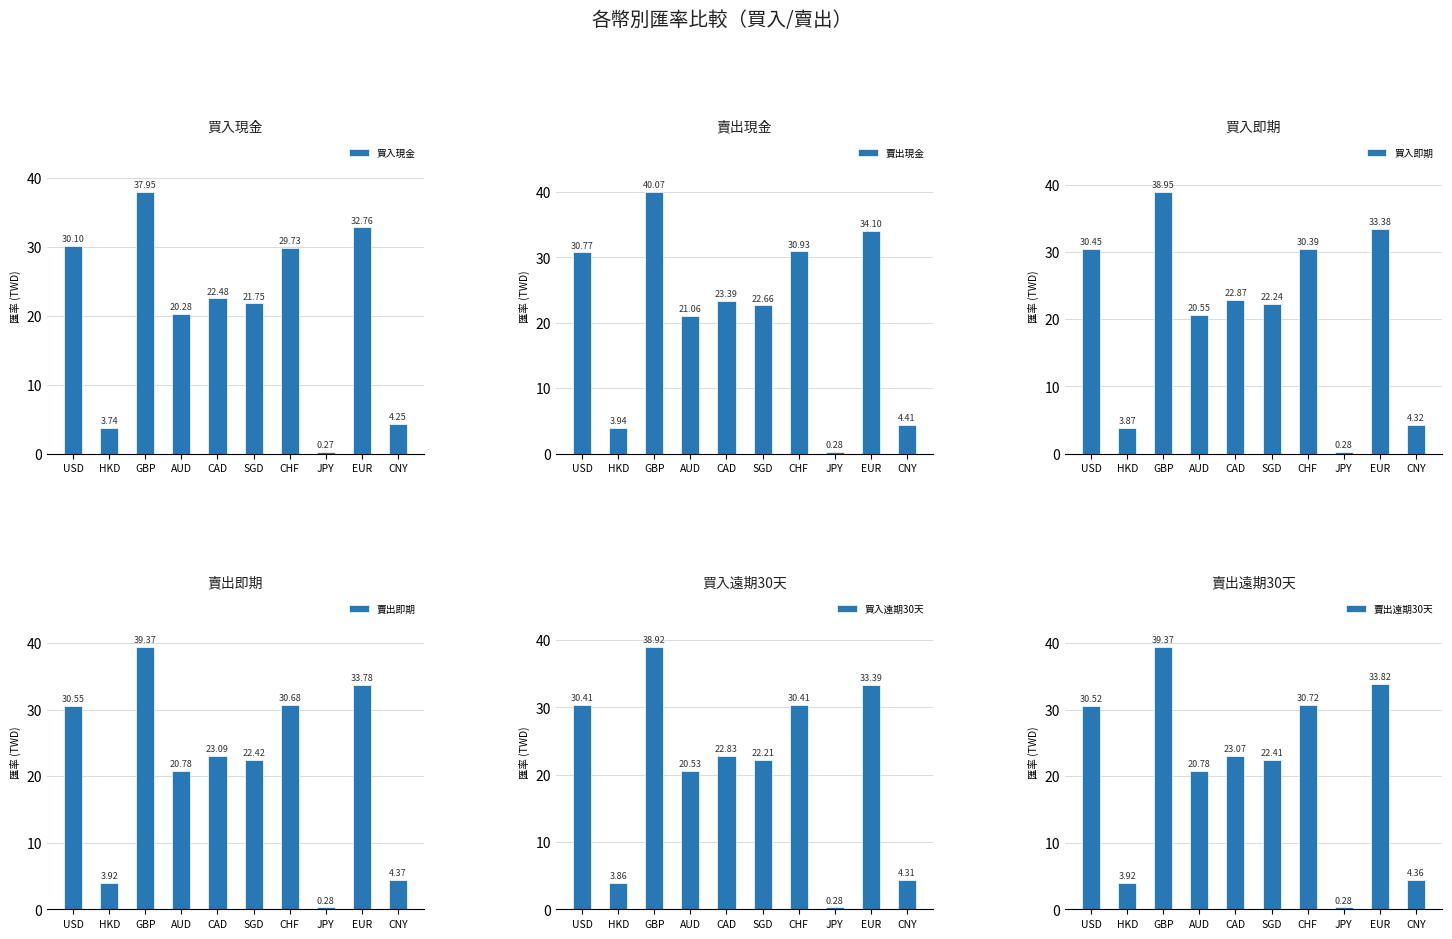

Reading left to right, extract all data points from this chart.

買入現金: 30.1	3.7	38.0	20.3	22.5	21.8	29.7	0.3	32.8	4.2
賣出現金: 30.8	3.9	40.1	21.1	23.4	22.7	30.9	0.3	34.1	4.4
買入即期: 30.4	3.9	39.0	20.6	22.9	22.2	30.4	0.3	33.4	4.3
賣出即期: 30.6	3.9	39.4	20.8	23.1	22.4	30.7	0.3	33.8	4.4
買入遠期30天: 30.4	3.9	38.9	20.5	22.8	22.2	30.4	0.3	33.4	4.3
賣出遠期30天: 30.5	3.9	39.4	20.8	23.1	22.4	30.7	0.3	33.8	4.4